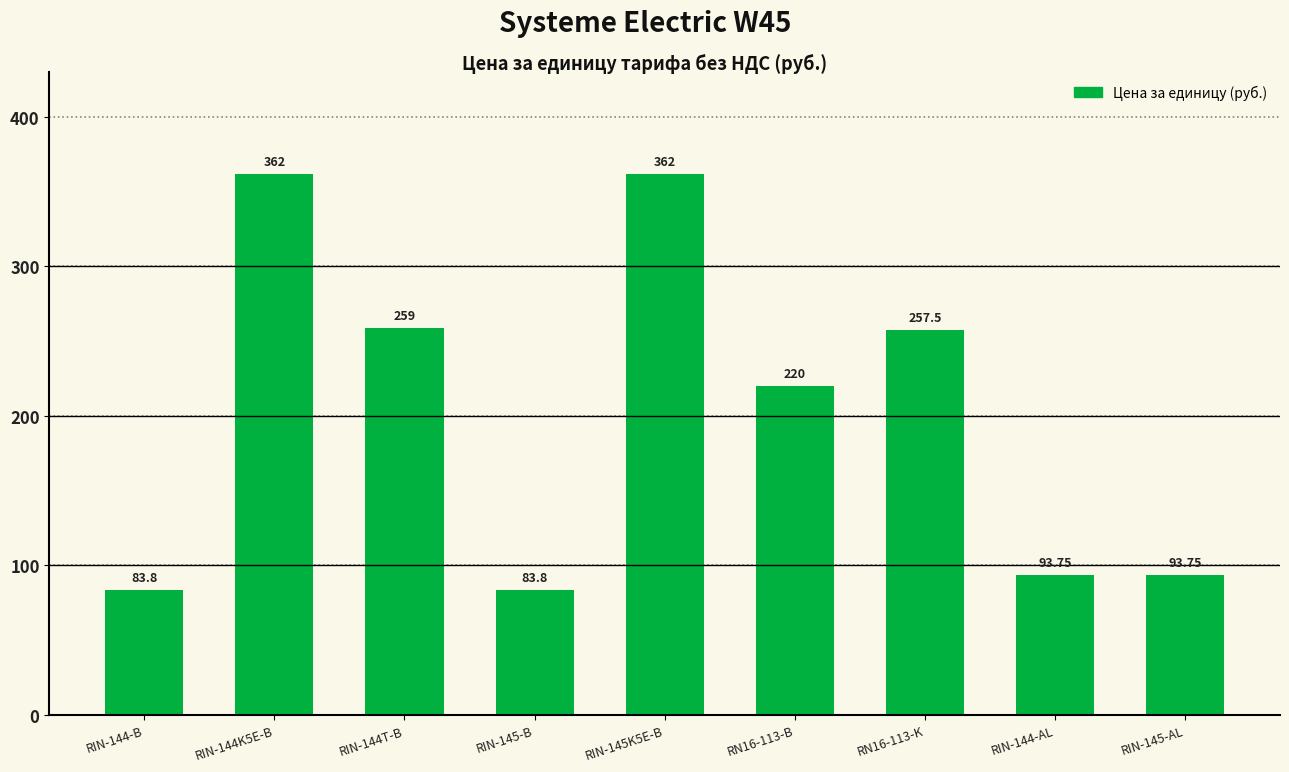

Is it true that the value at RIN-144-B is 83.8?

True